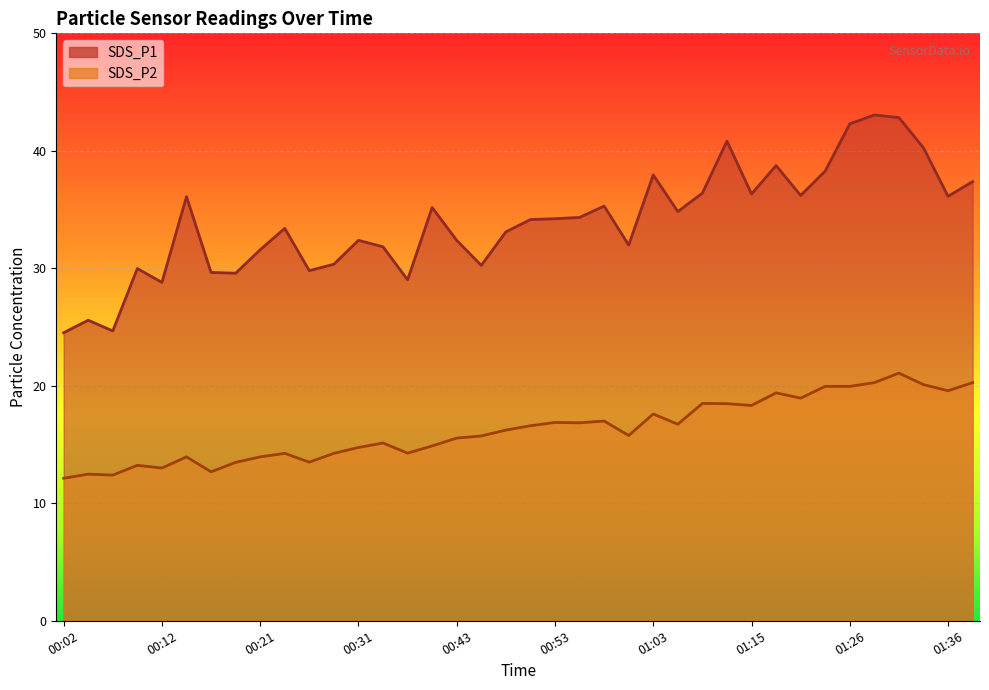

What is the lowest value of the SDS_P1 series?

24.5